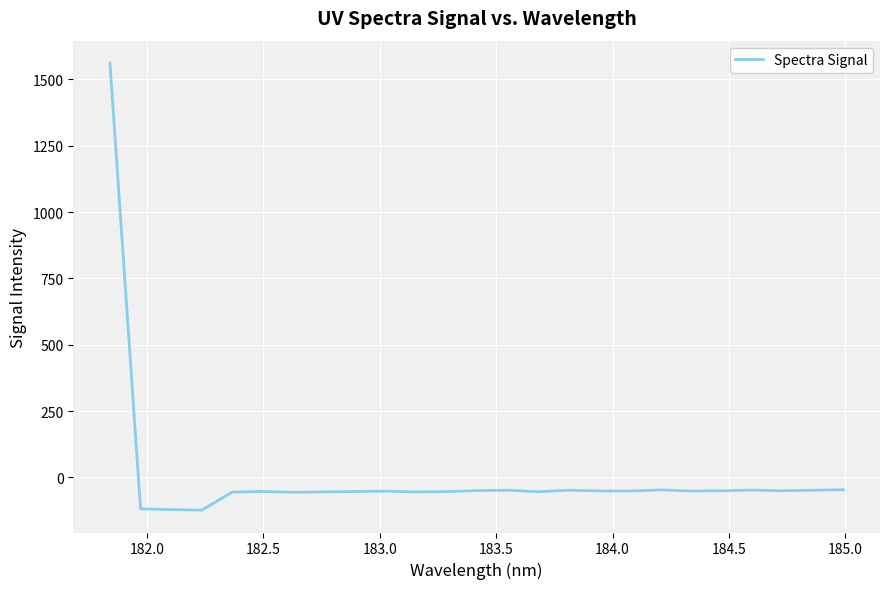

What is the maximum value shown in the chart?

1561.7